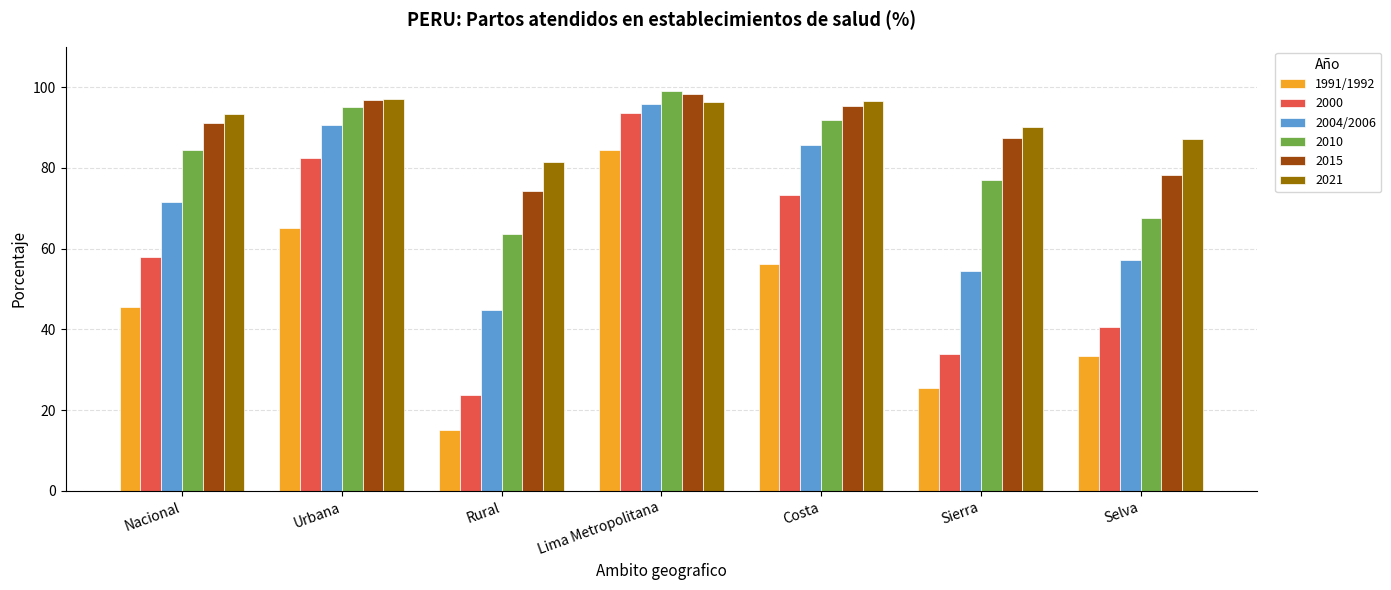

Which category has the lowest value in the 2004/2006 series?

Rural